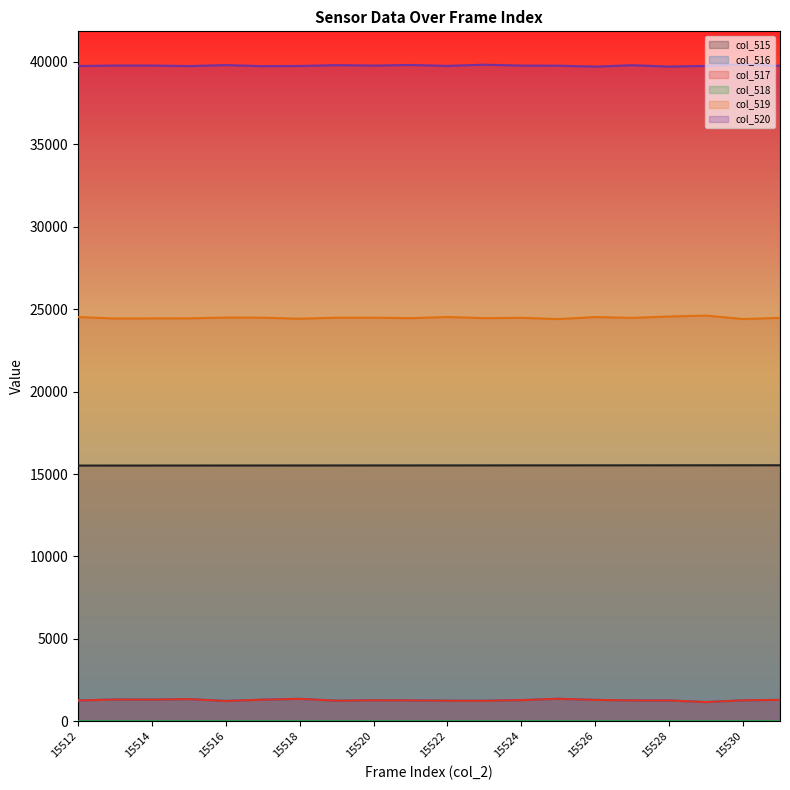

What is the sum of the col_517 values at 15520 and 15525?

2635